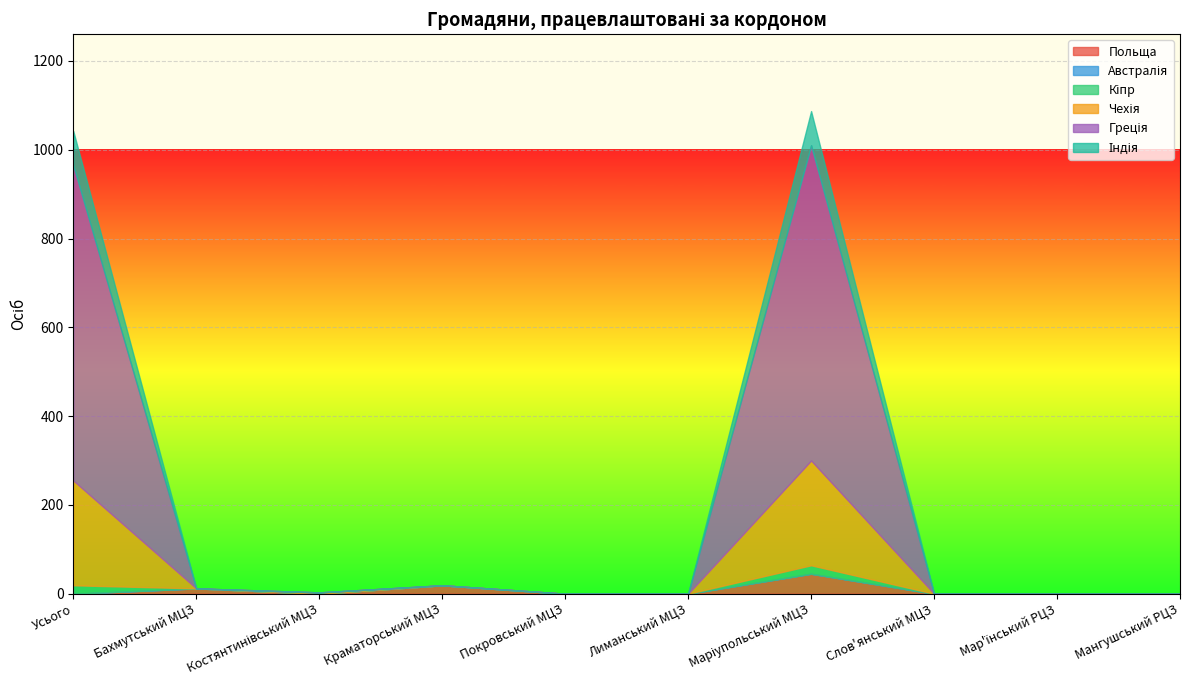

Is it true that Індія equals 77 at Маріупольський МЦЗ?

True